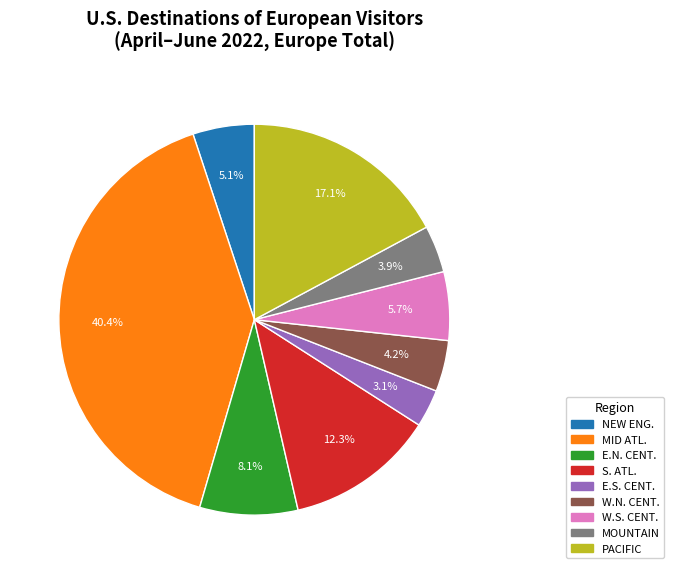

Does any single category account for the majority?

No